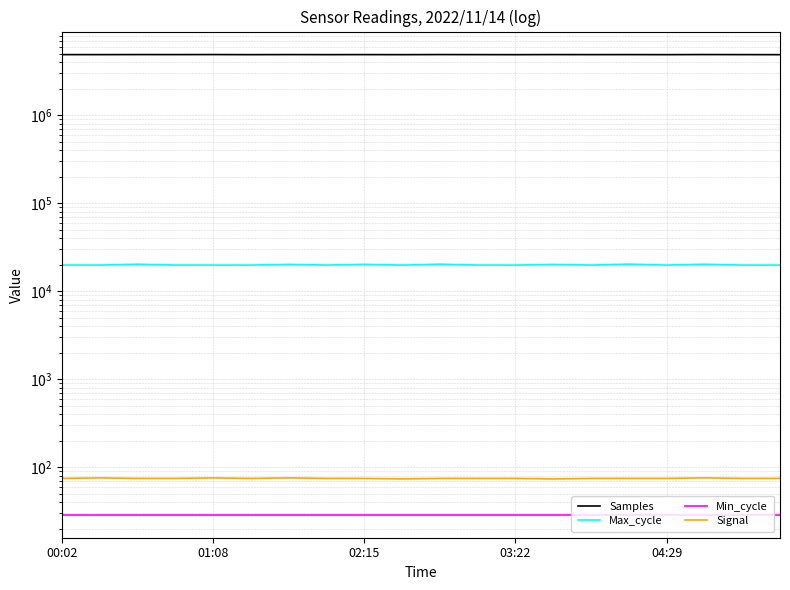

Where is Max_cycle nearest to the value 20165?

13